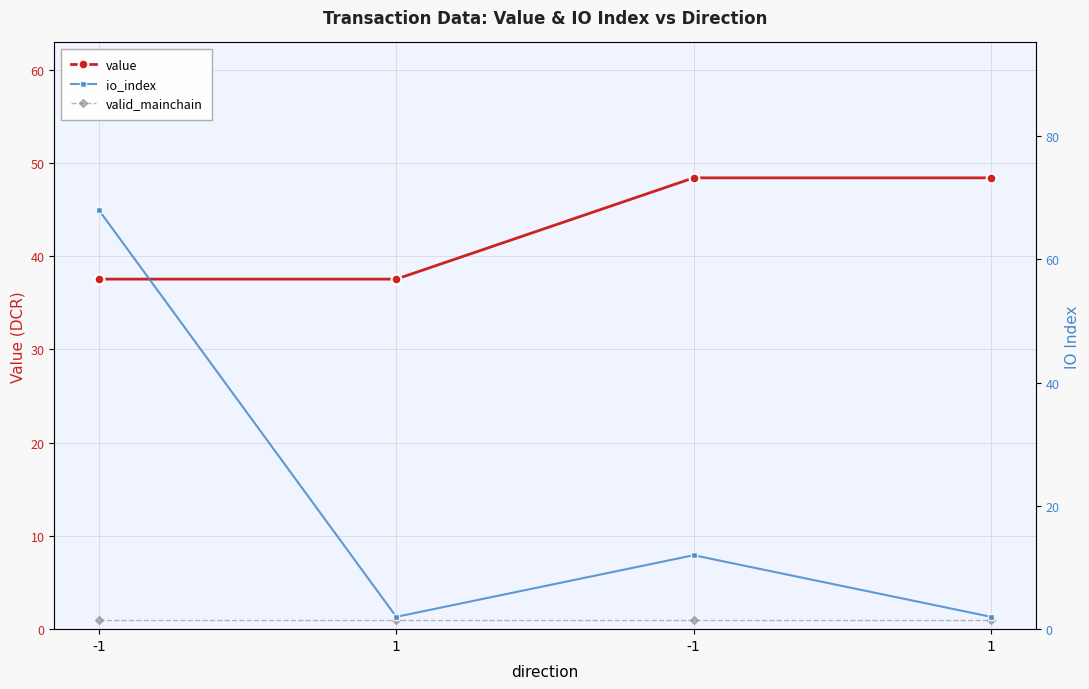

List the labels in order of value value, smallest first.

-1, 1, -1, 1